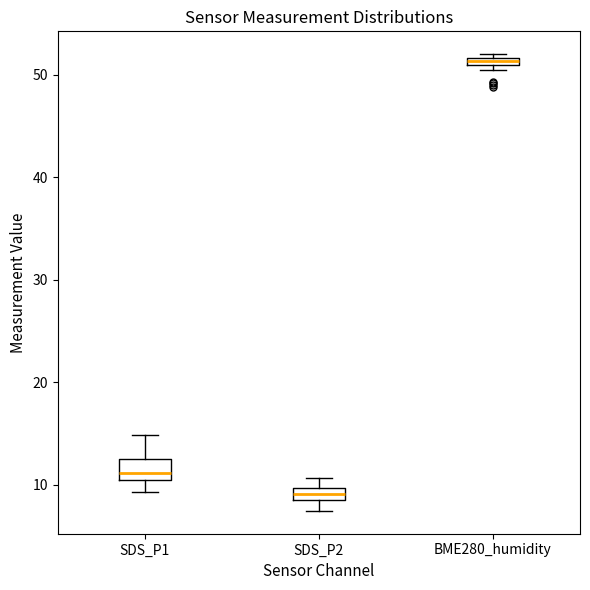

Which box's median line is the highest?

BME280_humidity